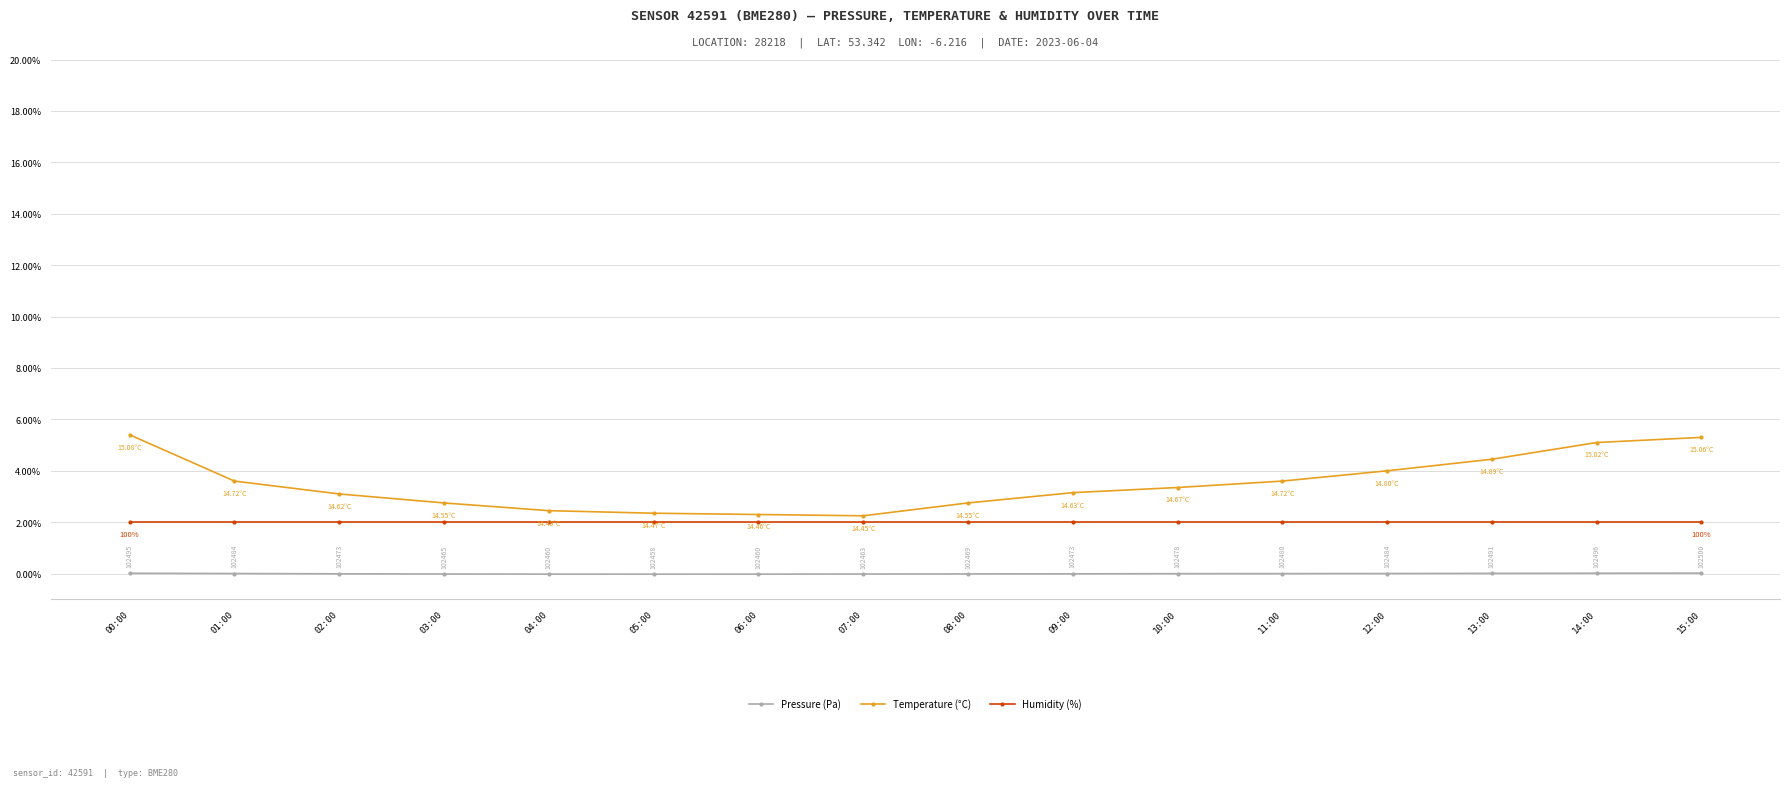

Rank the series at 13:00 from highest to lowest value.

Temperature (°C), Humidity (%), Pressure (Pa)